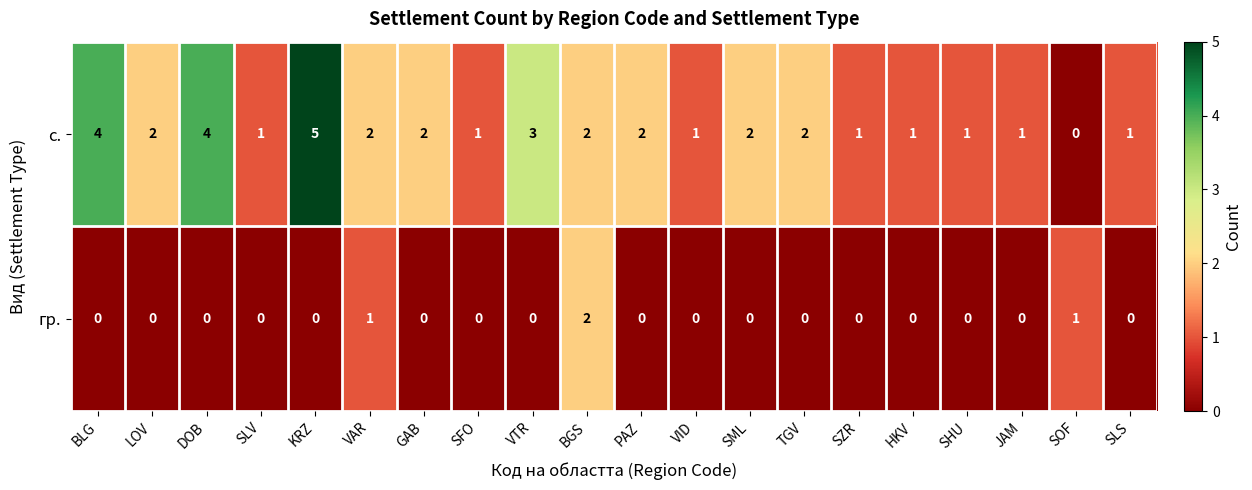

Count the гр. values in the range 0 to 1.

19